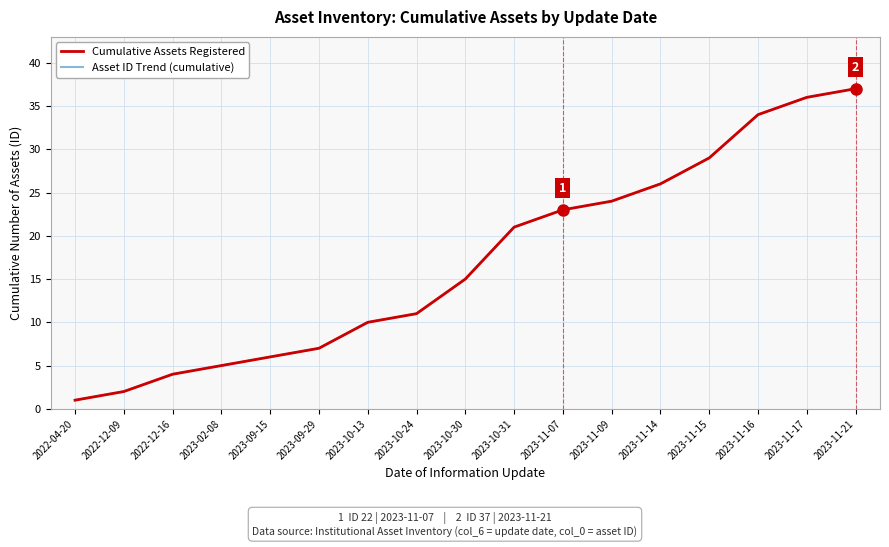

Does the chart display data point markers on the line(s)?

No